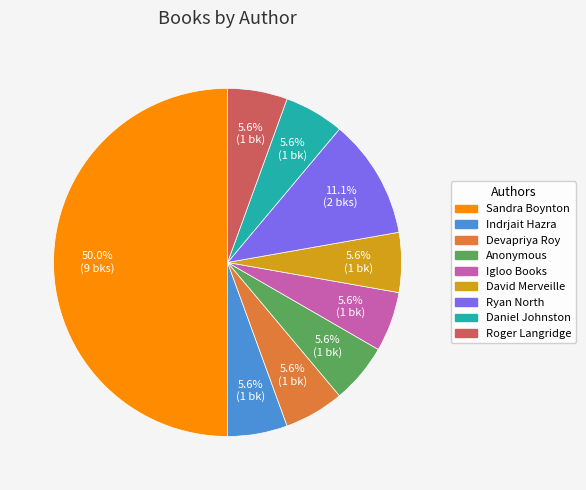

Count the number of slices in the pie.

9